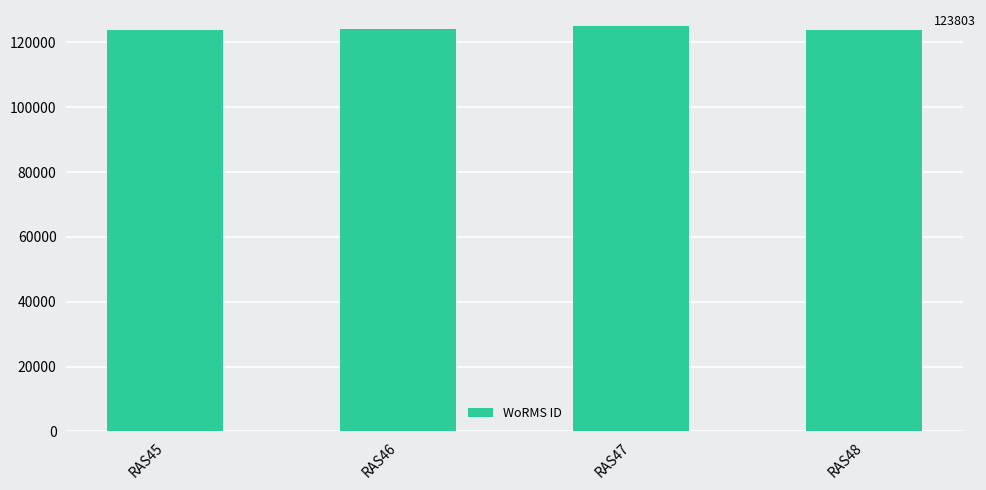

Is it true that the value at RAS48 is 184035?

False